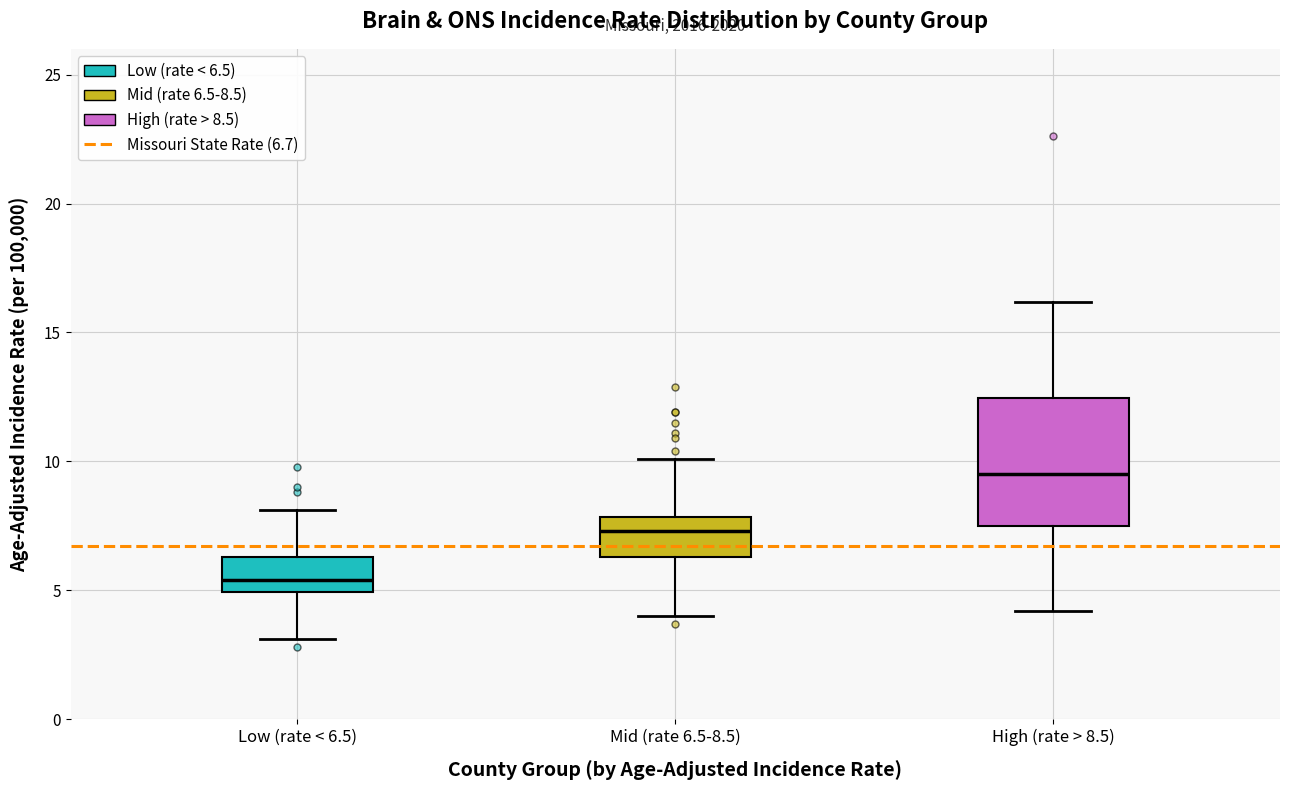

Comparing the boxes themselves (not the whiskers), which one is the tallest?

High (rate > 8.5)